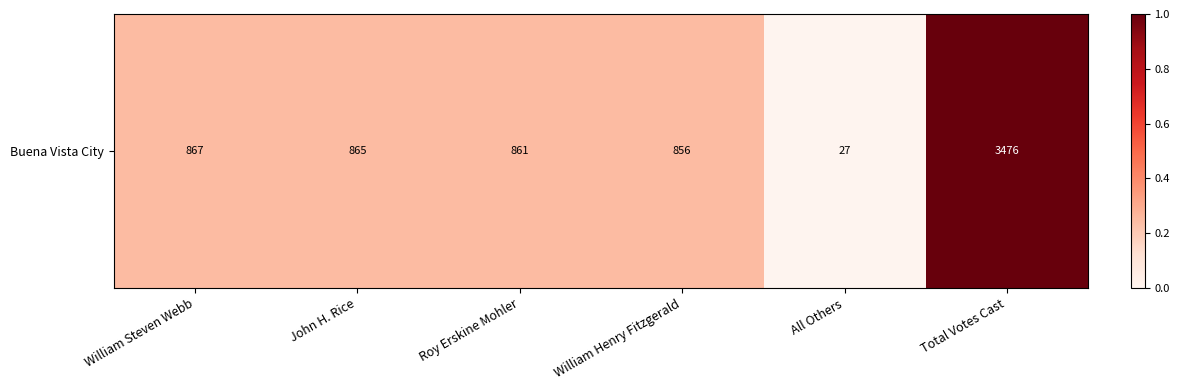

List the labels in order of value, largest first.

Total Votes Cast, William Steven Webb, John H. Rice, Roy Erskine Mohler, William Henry Fitzgerald, All Others